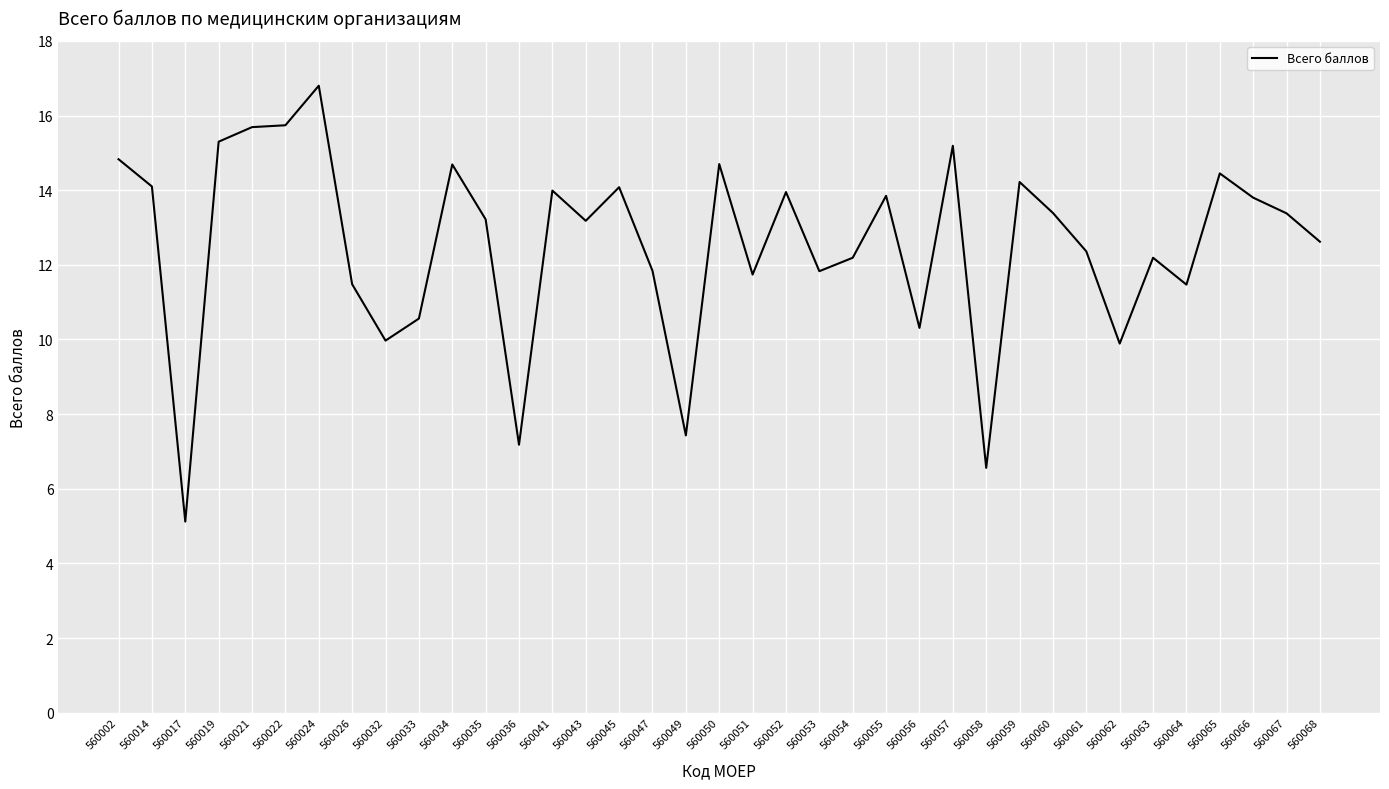

Approximately how many times larger is the value at 560034 compared to 560045?

1.0